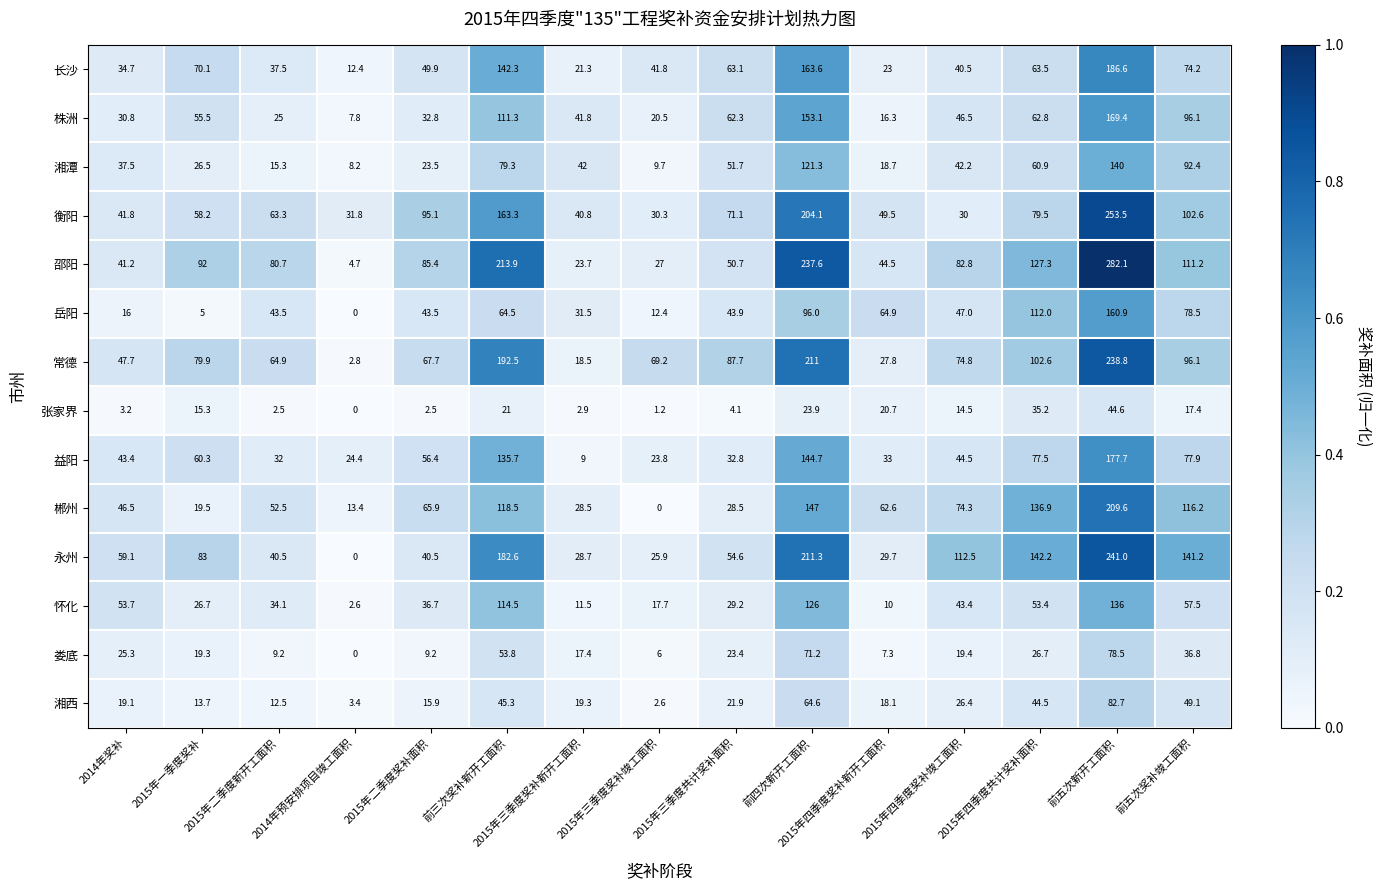

What is the difference between the 益阳 values at 前五次新开工面积 and 2015年二季度奖补面积?

121.3